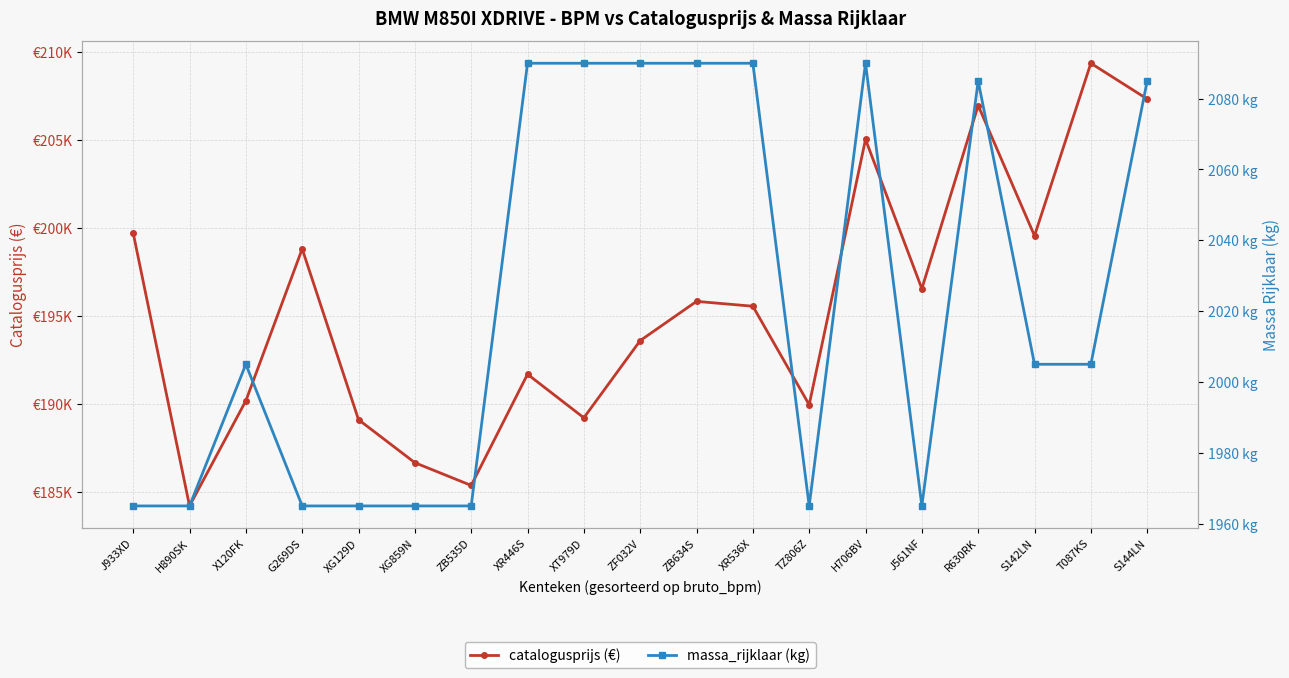

How many interior local valleys does the massa_rijklaar series have?

2